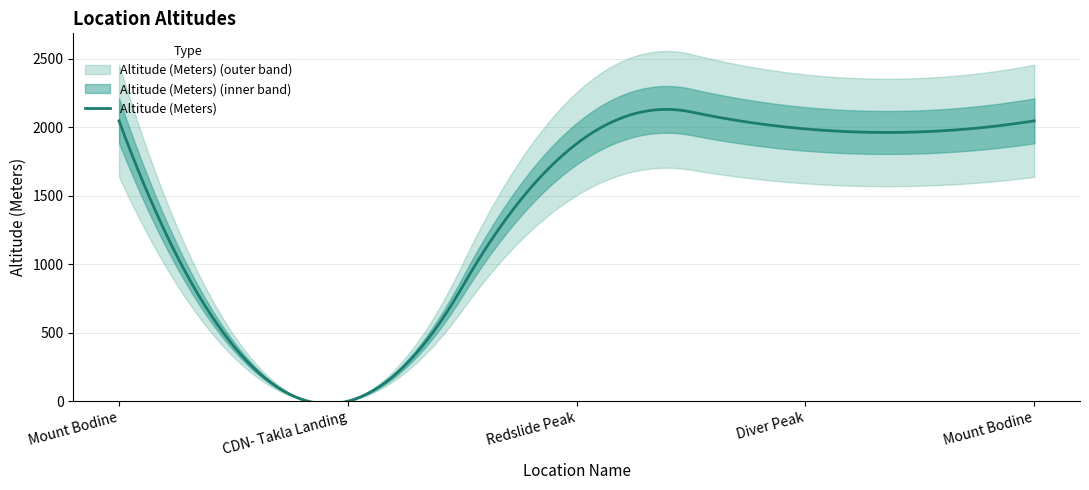

True or false: the data shows 467 at Mount Bodine.

False